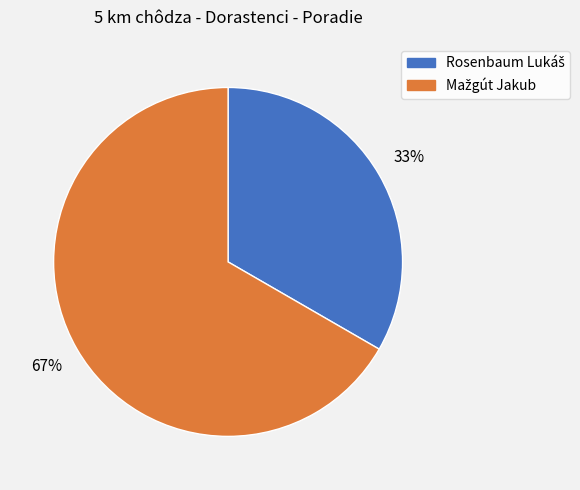

Does any single category account for the majority?

Yes